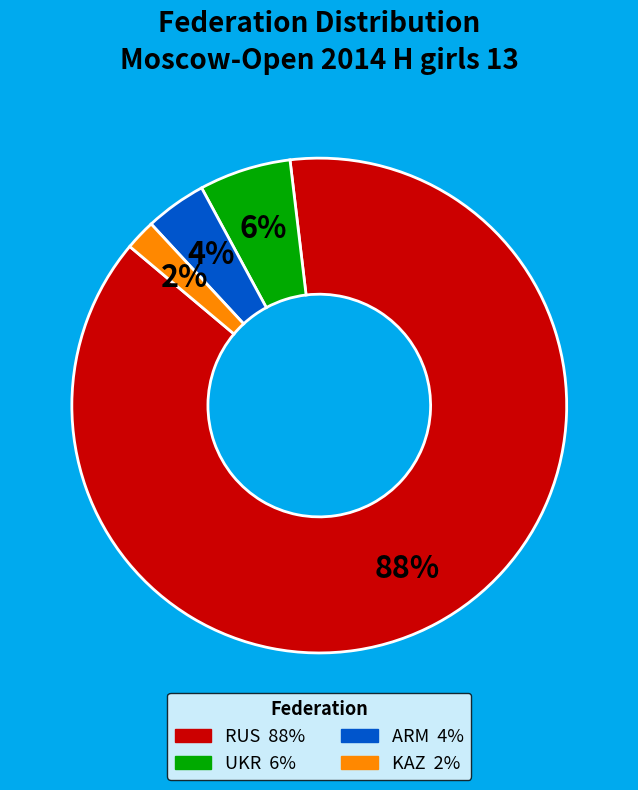

To the nearest percent, what is the combined percentage of RUS and KAZ?

90%